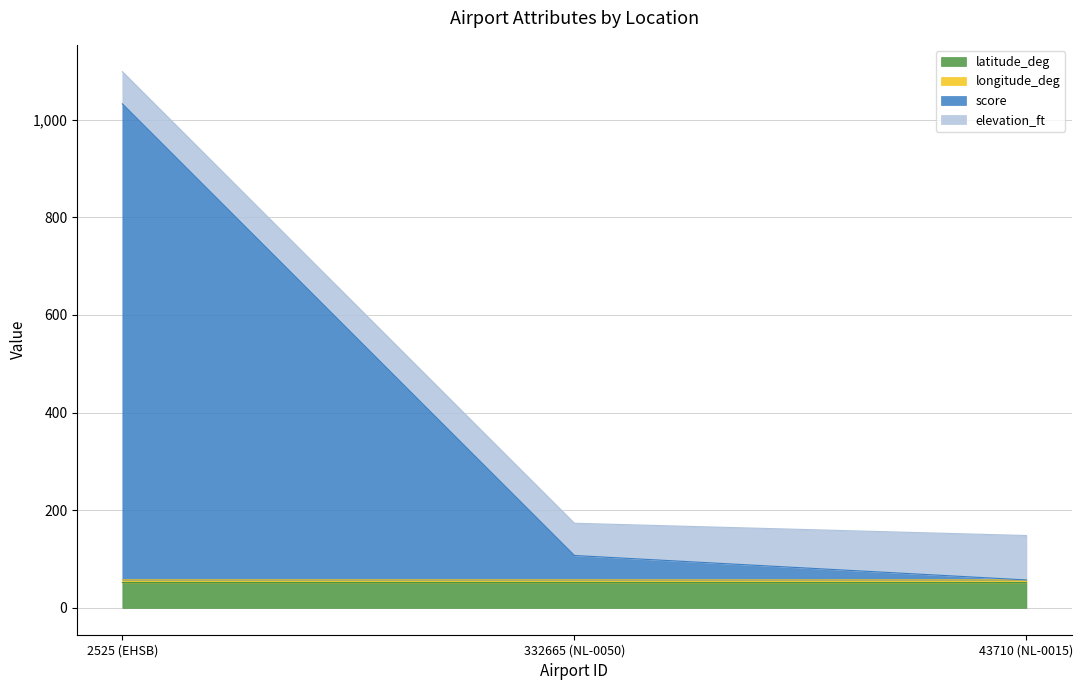

Between 332665 (NL-0050) and 43710 (NL-0015), which is larger?

332665 (NL-0050)